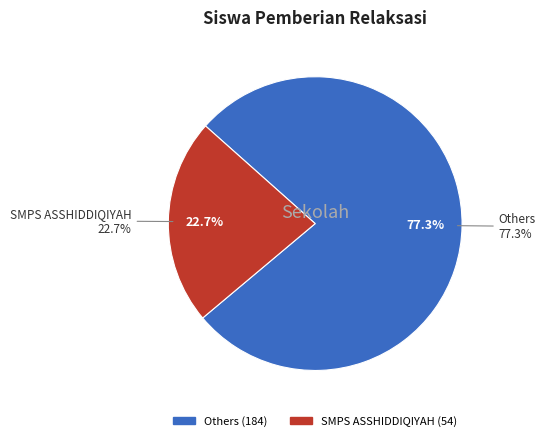

The SMPN 1 LEMPUING JAYA slice represents 1% of the pie. True or false?

False